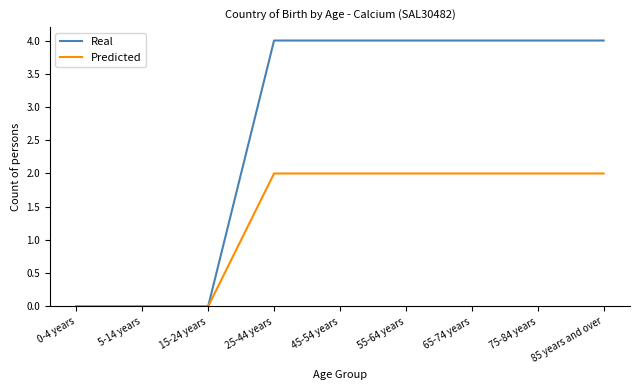

Count the number of categories in the chart.

9